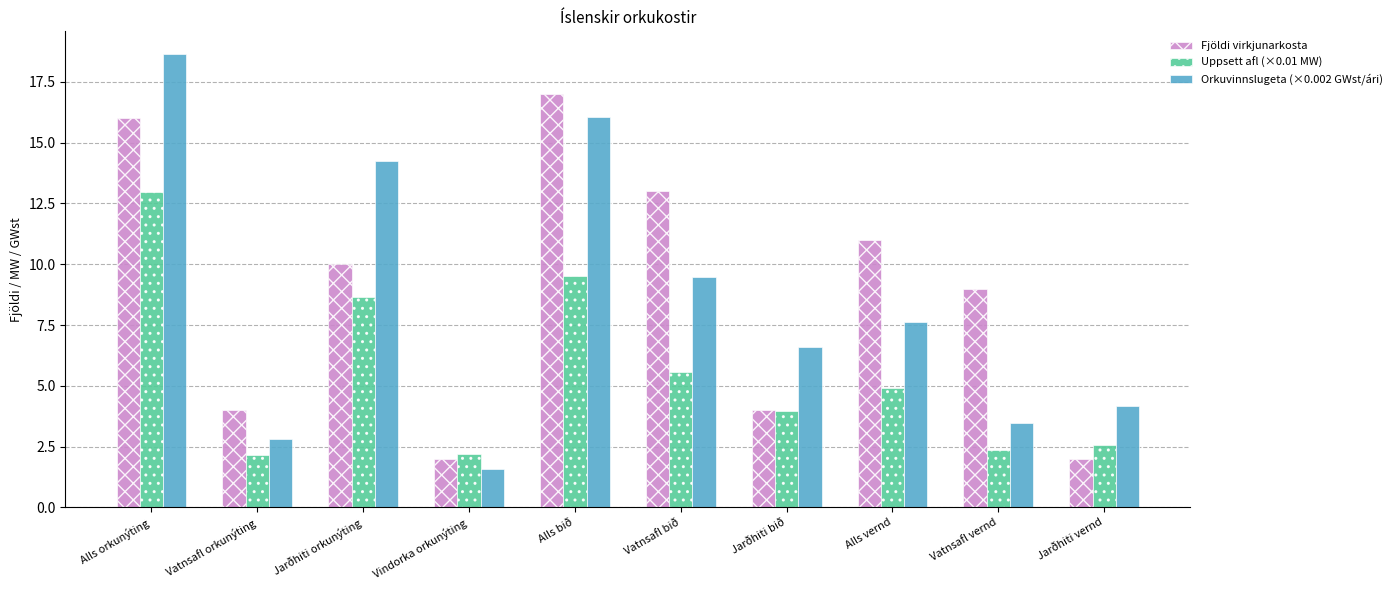

Are the bars grouped side by side (vs. stacked)?

Yes